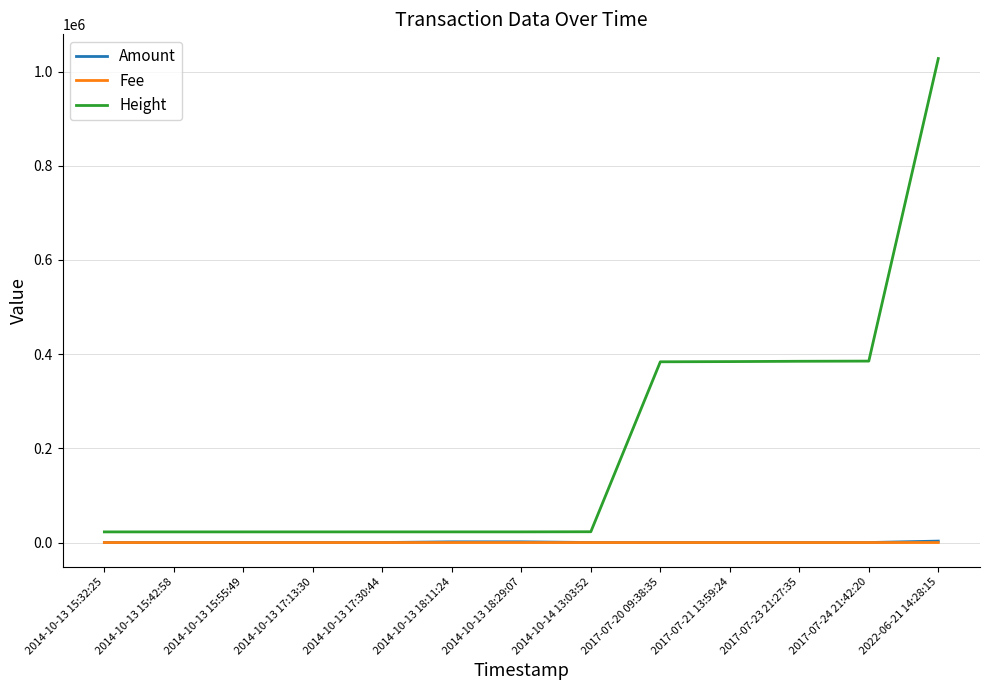

Between 2014-10-13 17:30:44 and 2017-07-23 21:27:35, which series saw the biggest shift?

Height